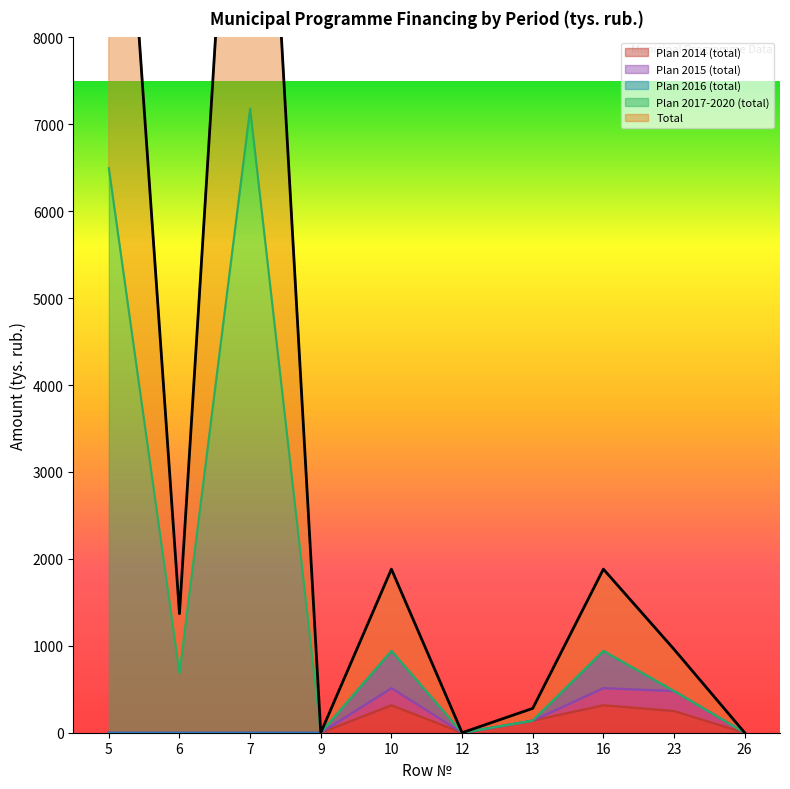

What is the sum of all Plan 2017-2020 (total) values?

16864